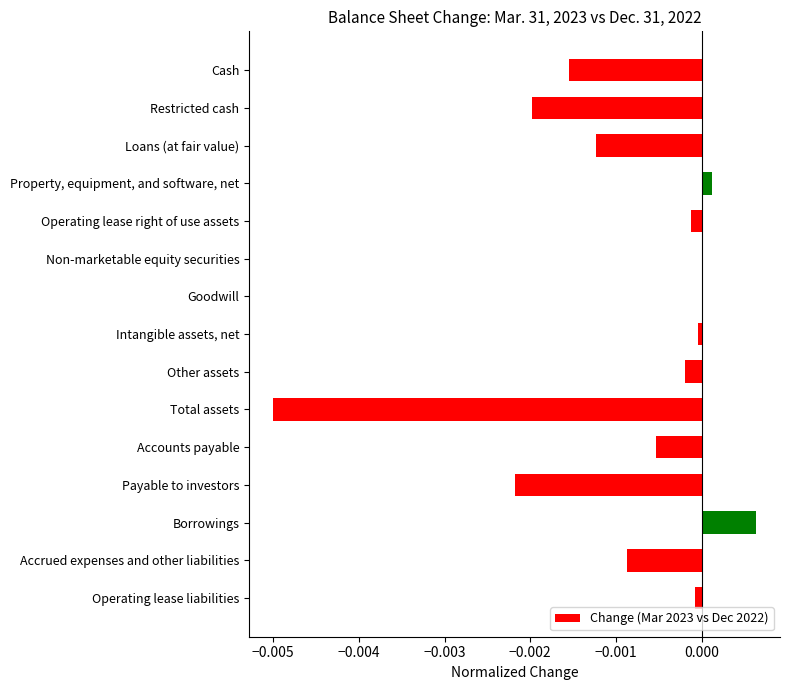

True or false: the data shows -0.0 at Restricted cash.

True